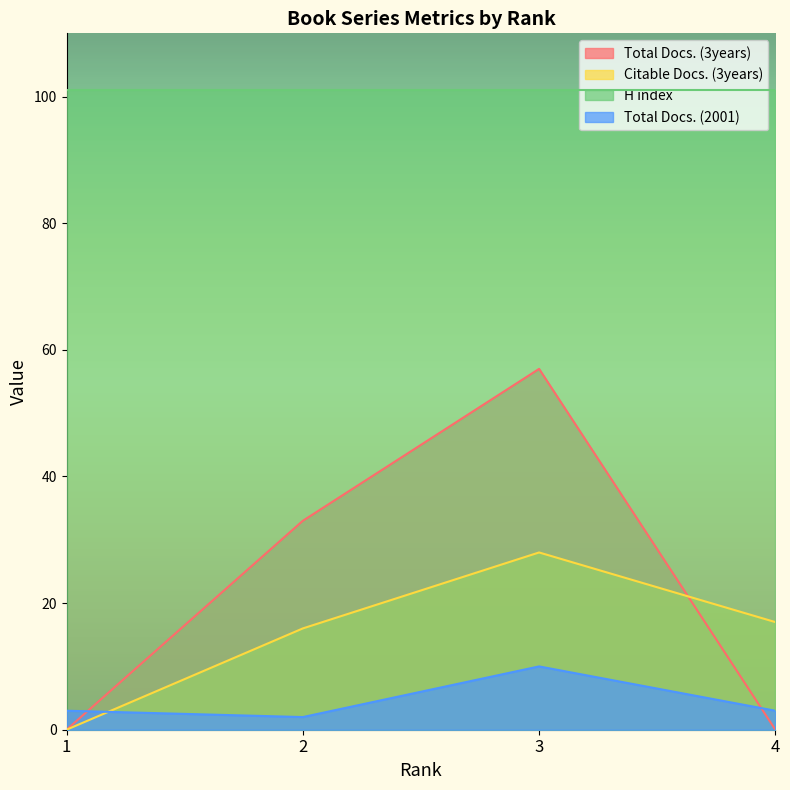

List the series in order of their peak value, lowest first.

Total Docs. (2001), Citable Docs. (3years), Total Docs. (3years), H index